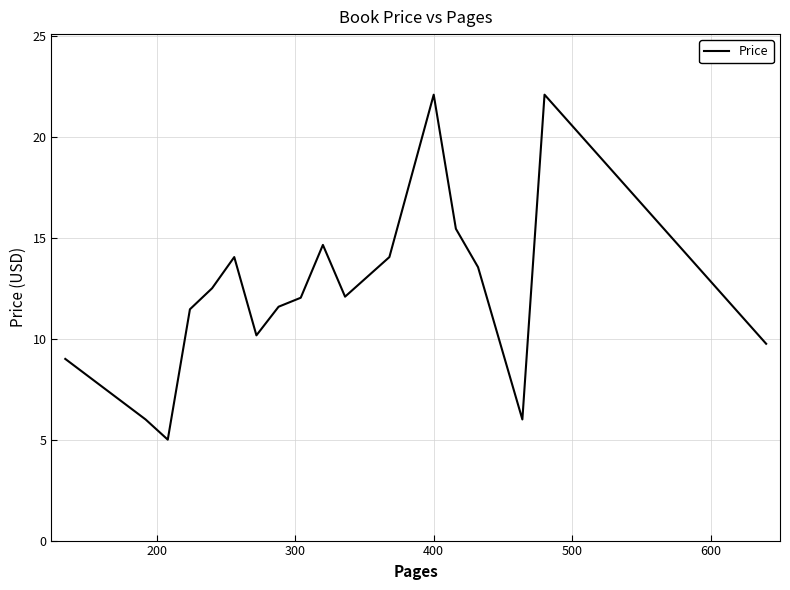

What is the minimum value shown in the chart?

5.0